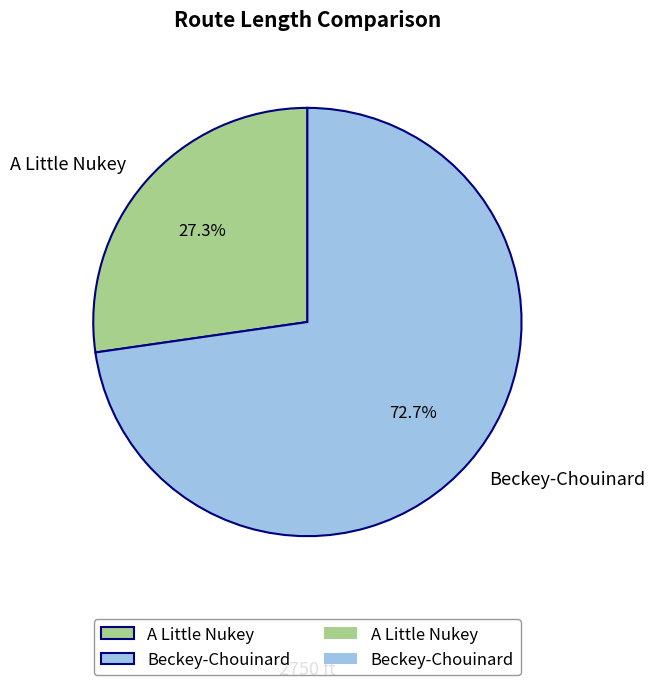

Between Beckey-Chouinard and A Little Nukey, which is larger?

Beckey-Chouinard